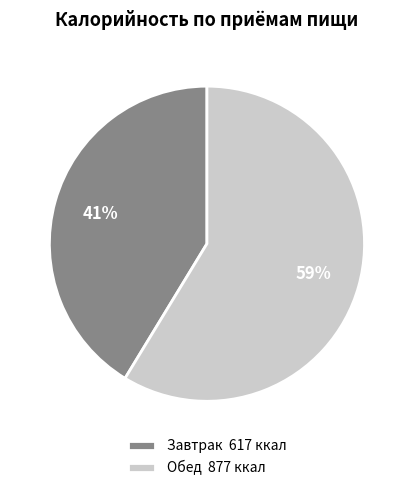

What percentage is the Завтрак slice, to the nearest percent?

41%